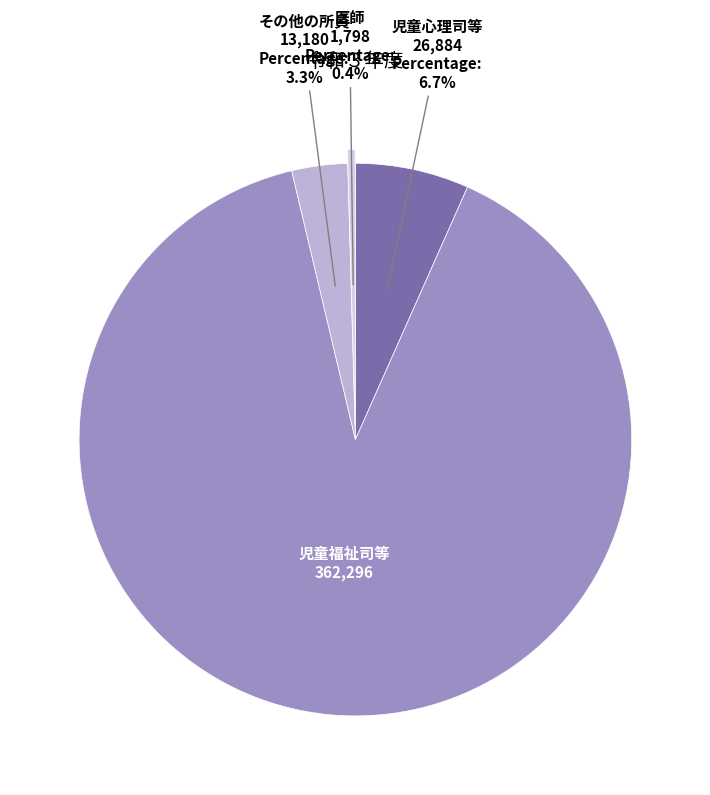

How many segments does this pie chart have?

4